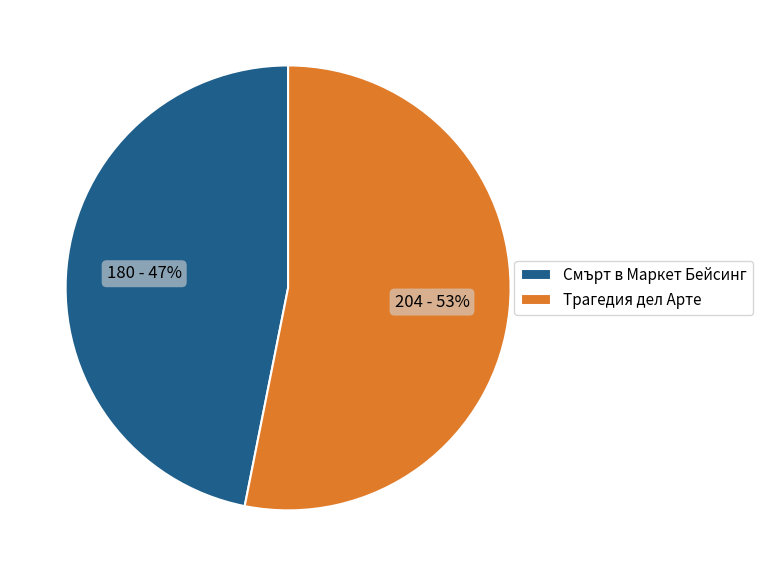

Approximately how many times larger is the value at Смърт в Маркет Бейсинг compared to Трагедия дел Арте?

0.9